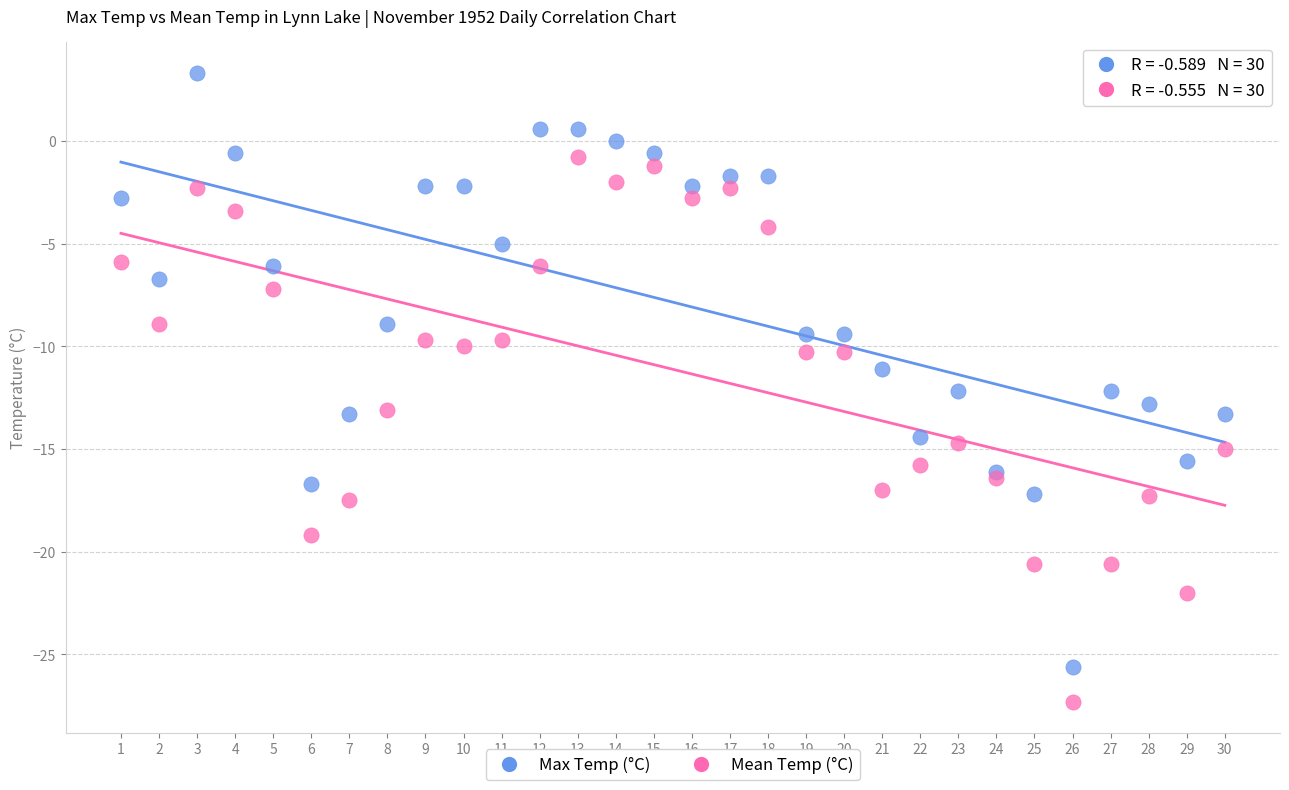

Which series reaches the minimum Y coordinate?

Mean Temp (°C)